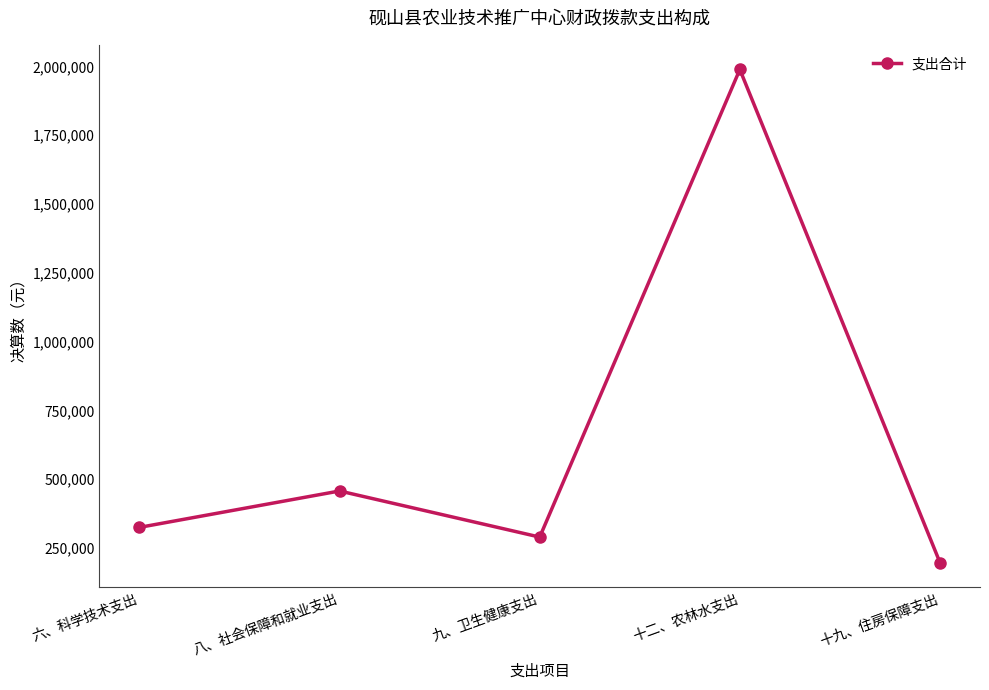

What is the value of the 1st point from the left?

325000.0